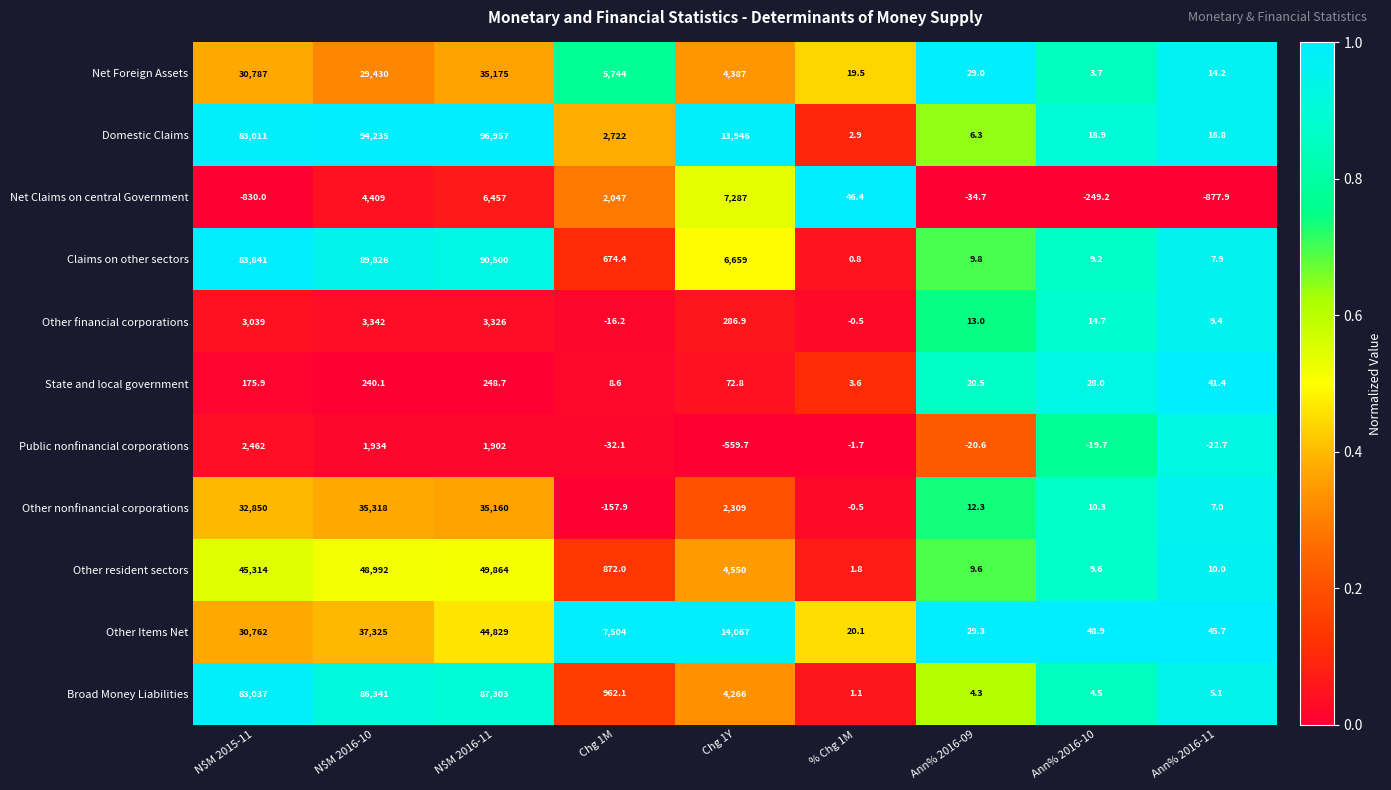

Is it true that Domestic Claims equals 18.9 at Ann% 2016-10?

True